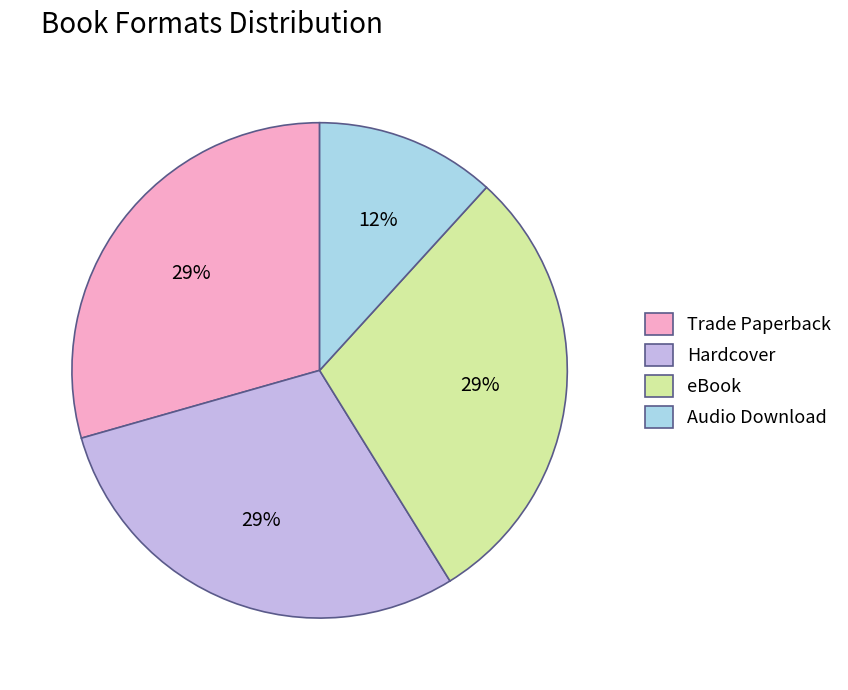

Which category has the smallest portion of the pie?

Audio Download